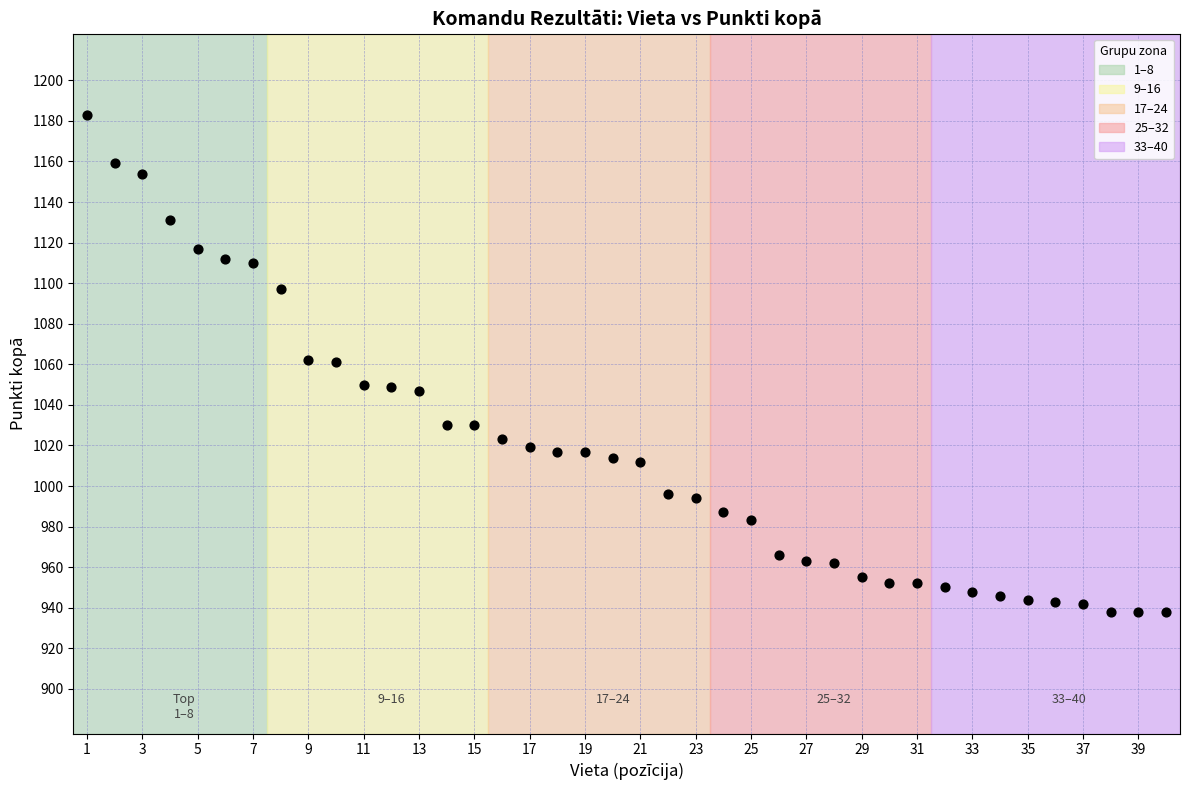

What is the range of X values (max minus min)?

39